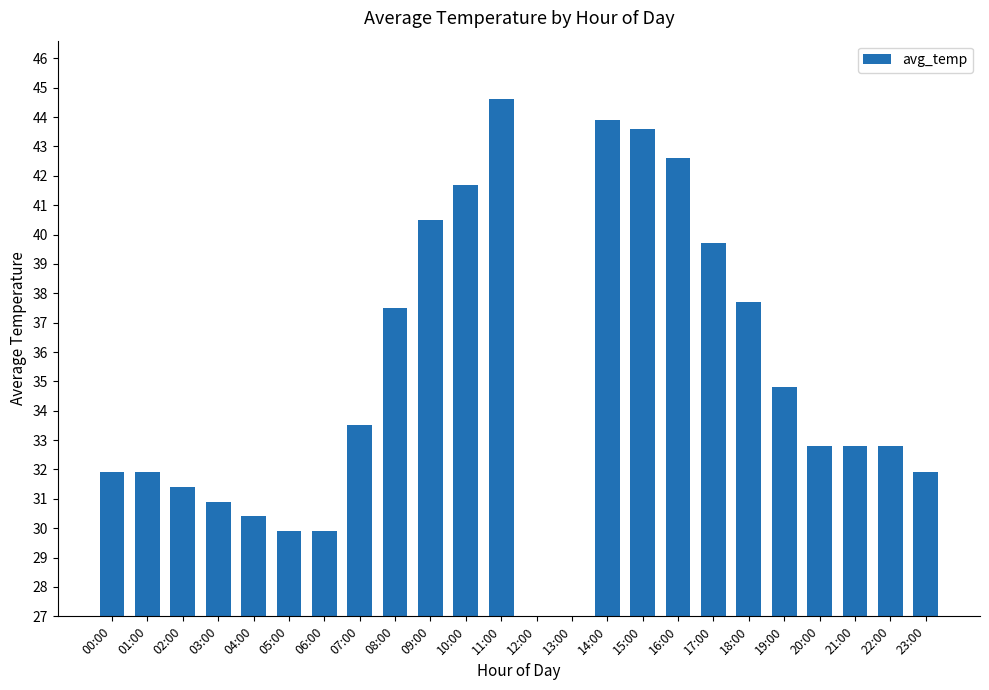

What is the difference between the second highest and second lowest values?

43.9